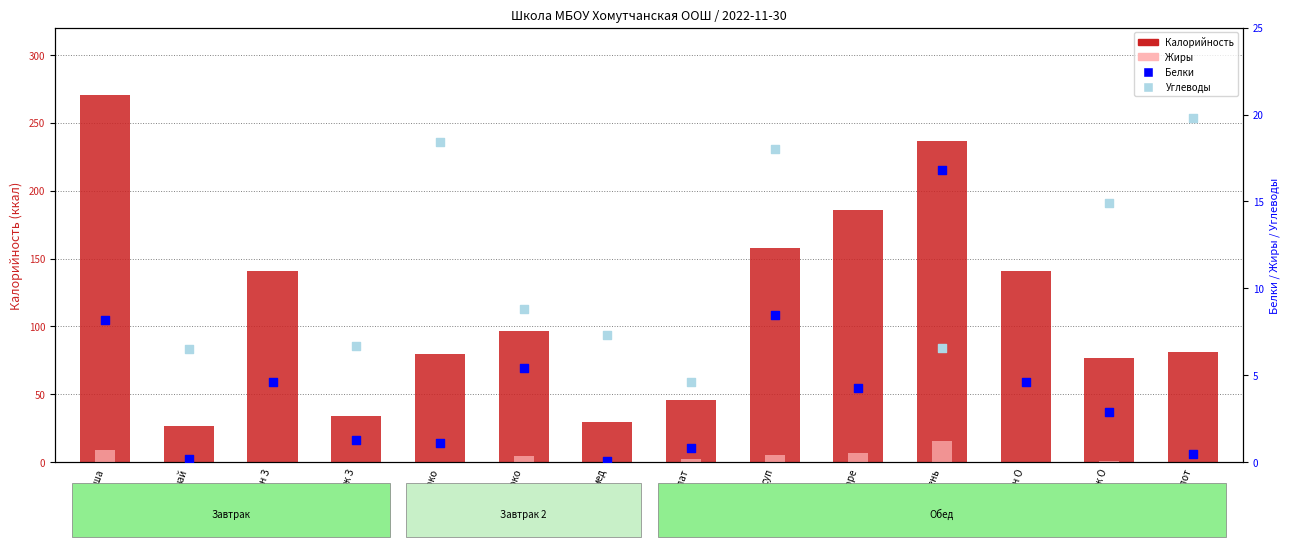

What is the total value across all series at батон О?

175.2